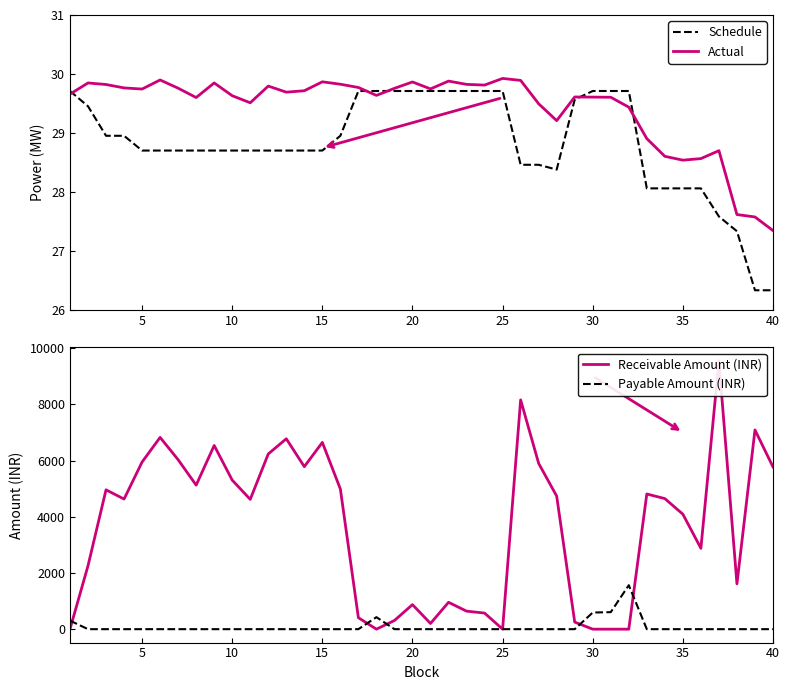

How many interior local valleys does the Actual series have?

9